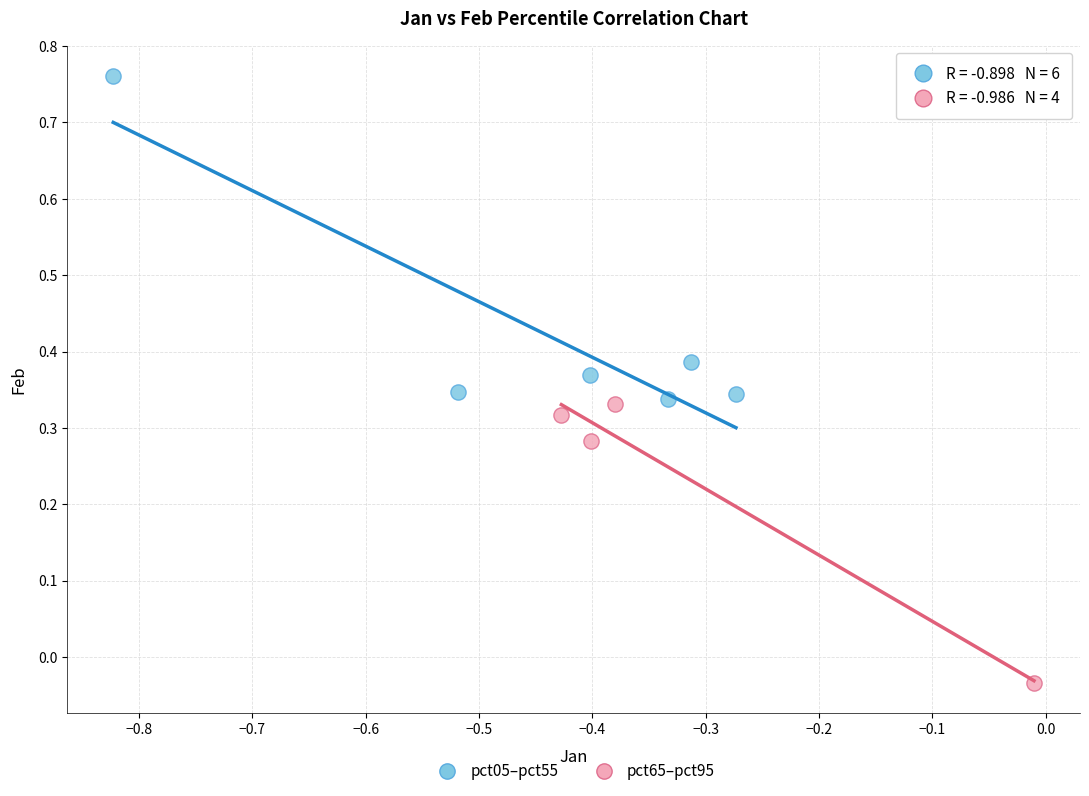

Which series contains the lowest Y value?

pct65–pct95